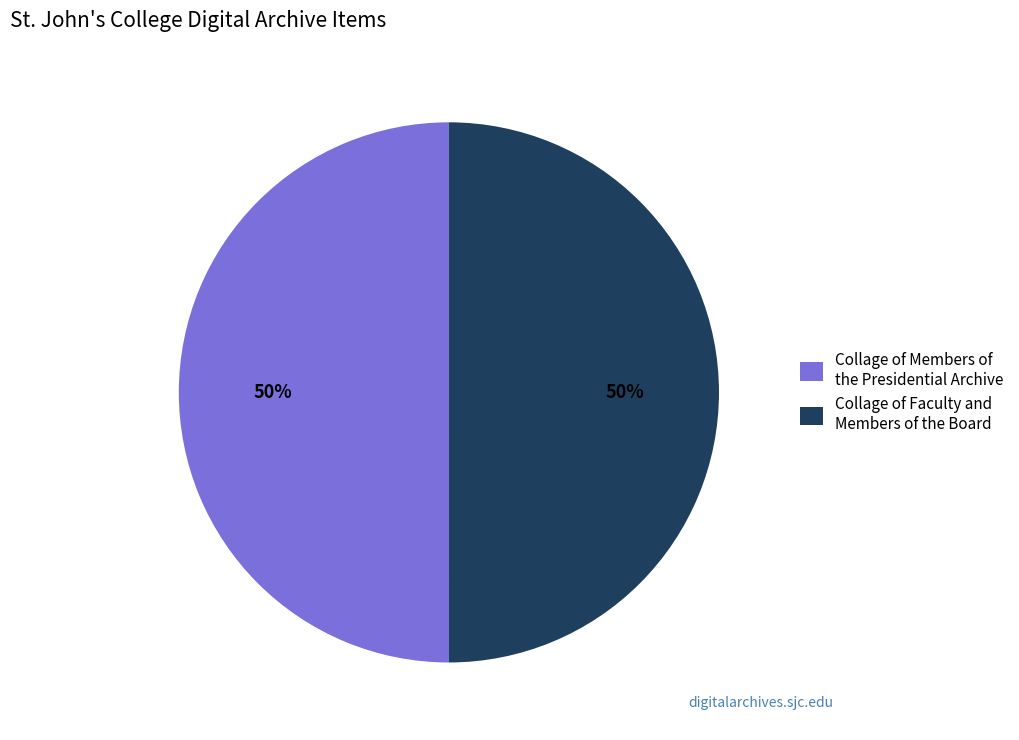

Is the sum of Collage of Members of the Presidential Archive and Collage of Faculty and Members of the Board greater than half?

Yes